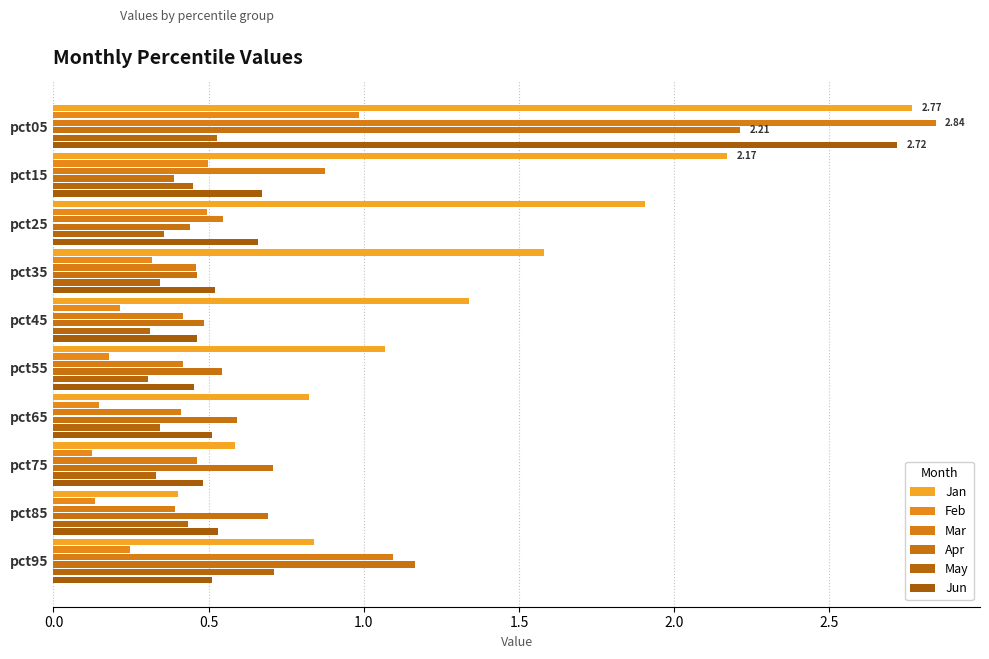

At how many categories does at least one series exceed 1?

7